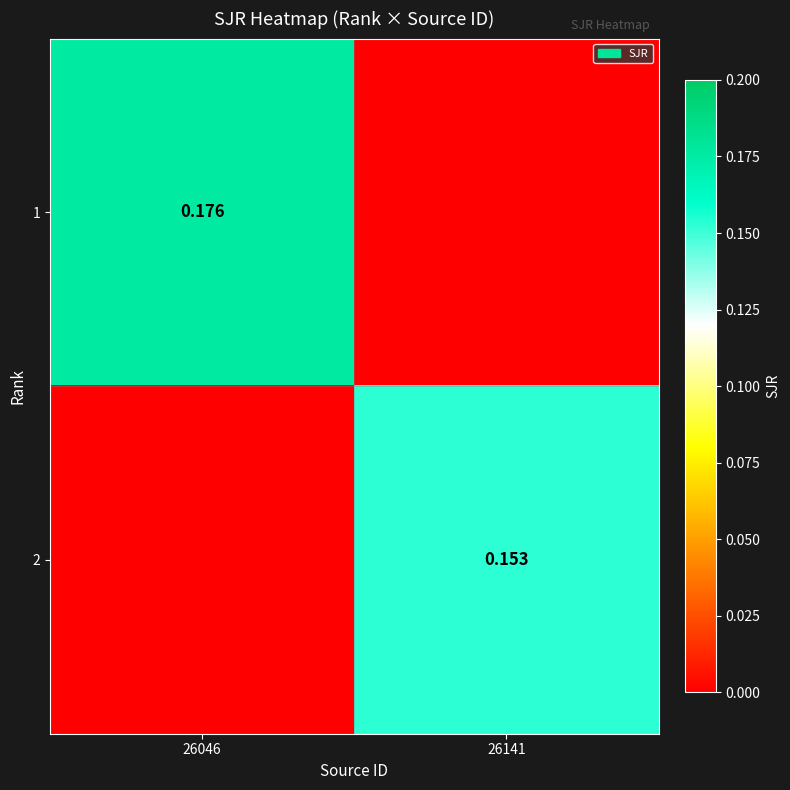

Is the value of 1 at 26046 greater than the value of 2 at 26141?

Yes